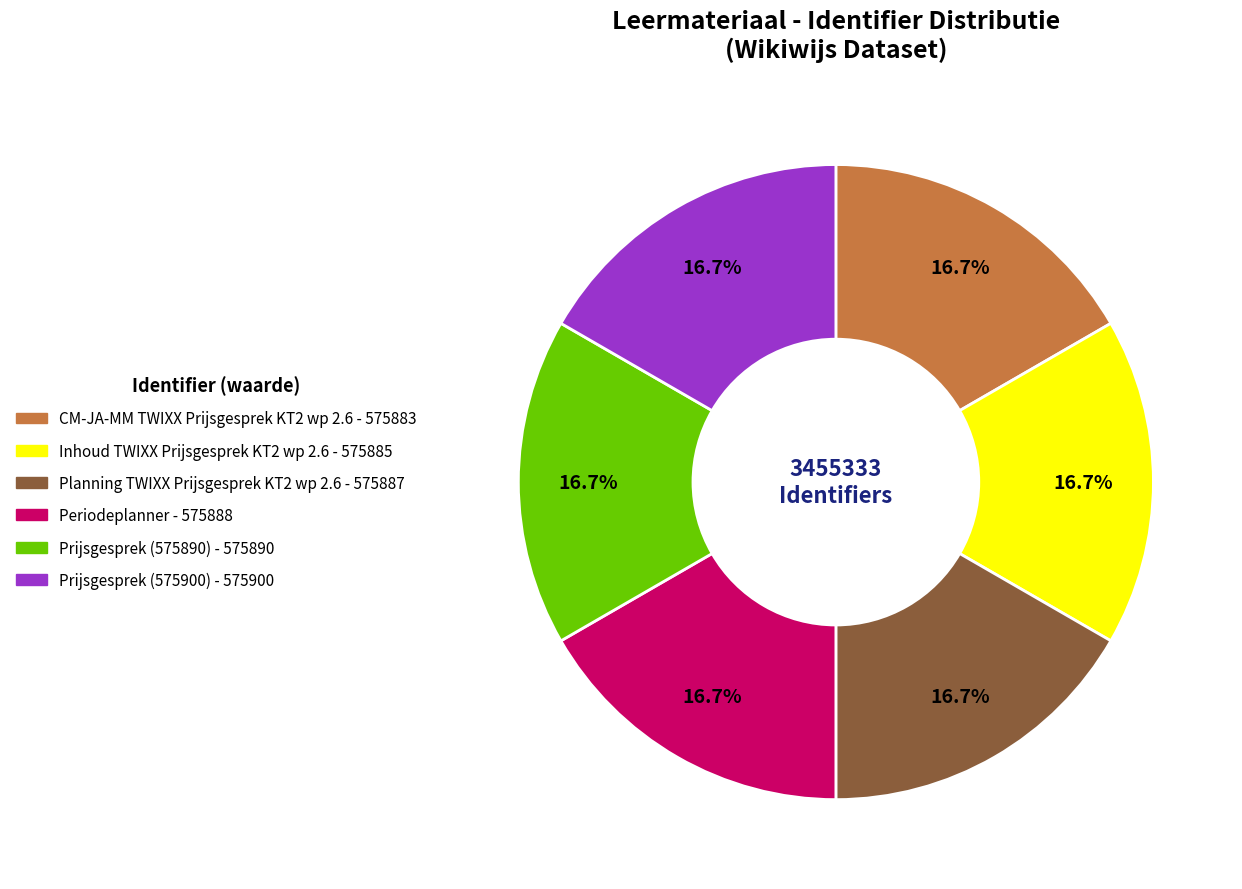

Is it true that Prijsgesprek (575890) is 17% of the pie?

True